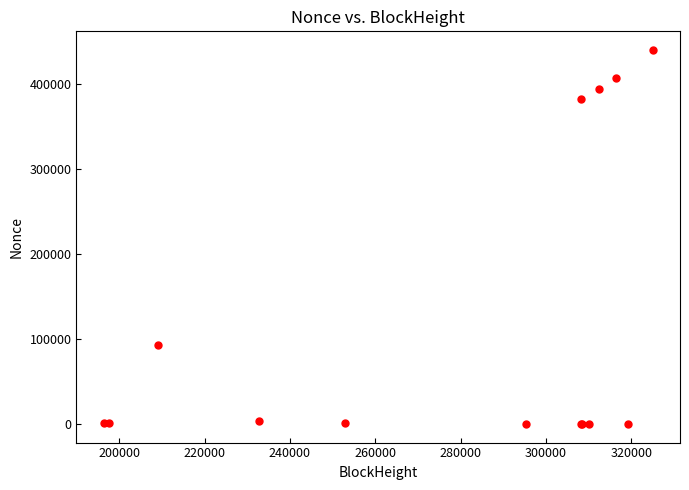

What Y value in the scatter plot is closest to 220228?

92362